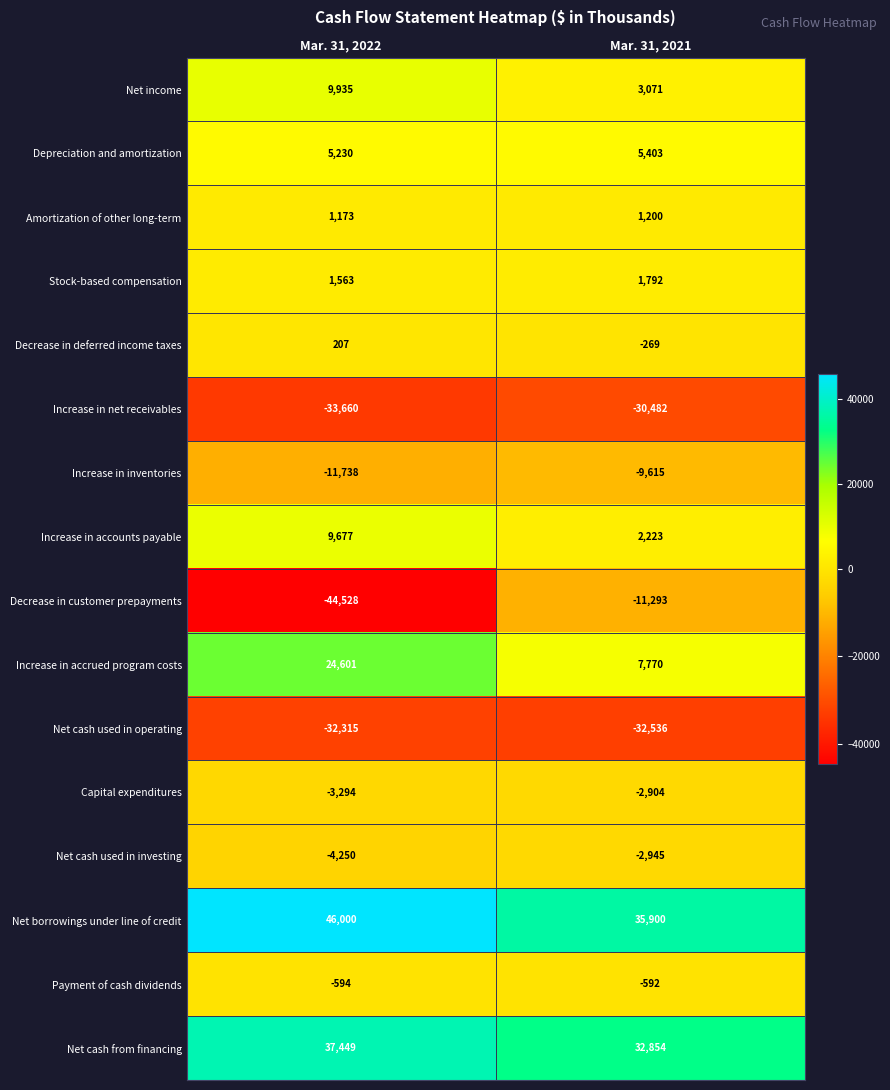

What is the difference between the highest and lowest values at Mar. 31, 2022?

90528